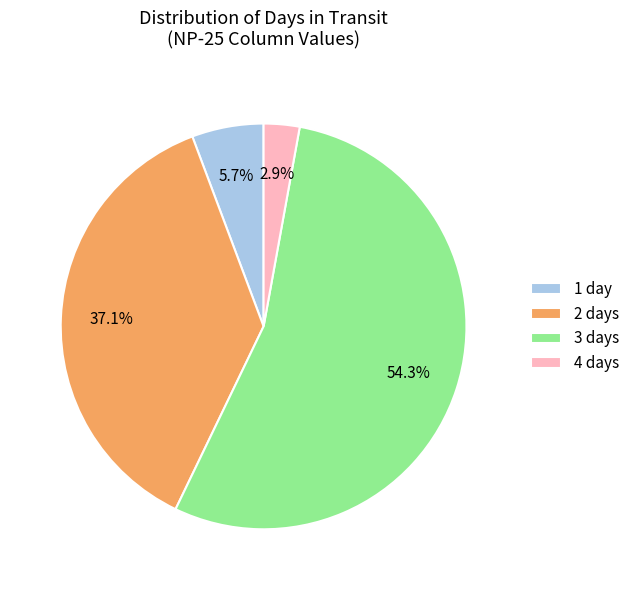

Between 1 day and 4 days, which is larger?

1 day